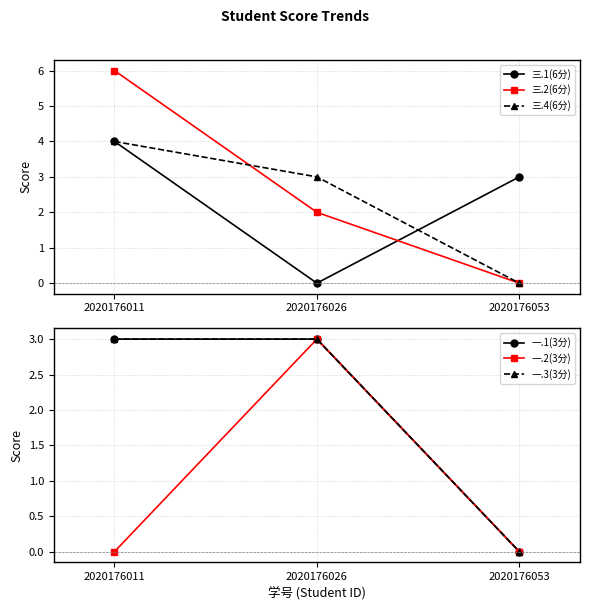

How many values in the 三.4(6分) series are below 3?

1